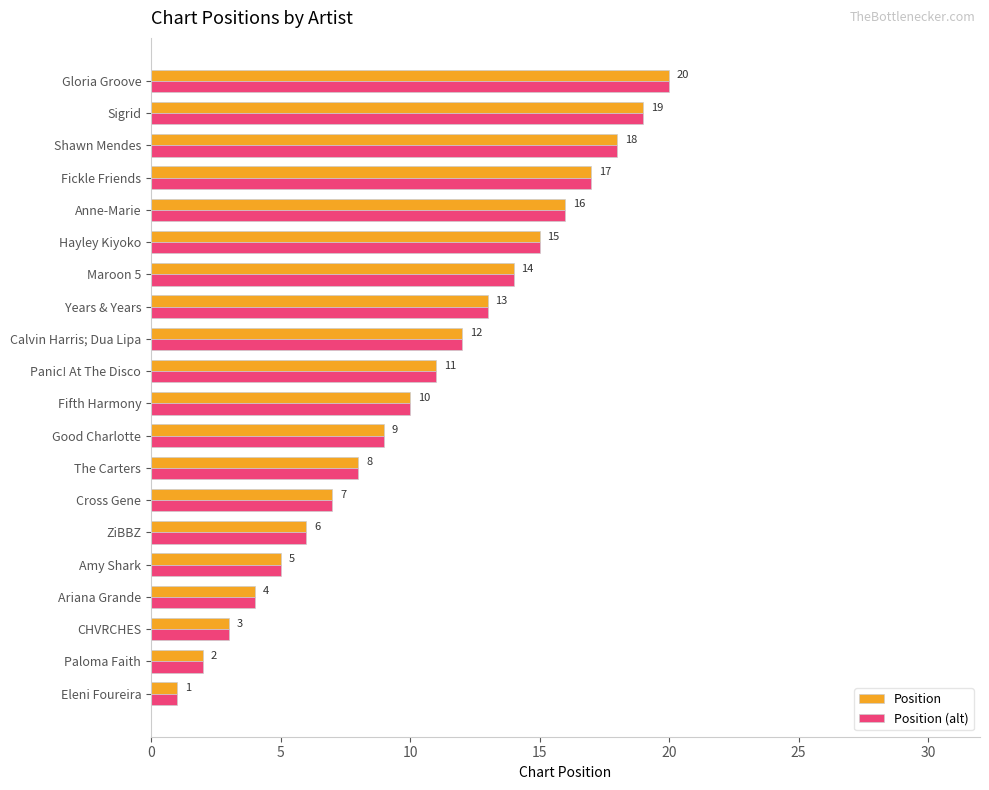

At which category is the sum across all series the highest?

Gloria Groove